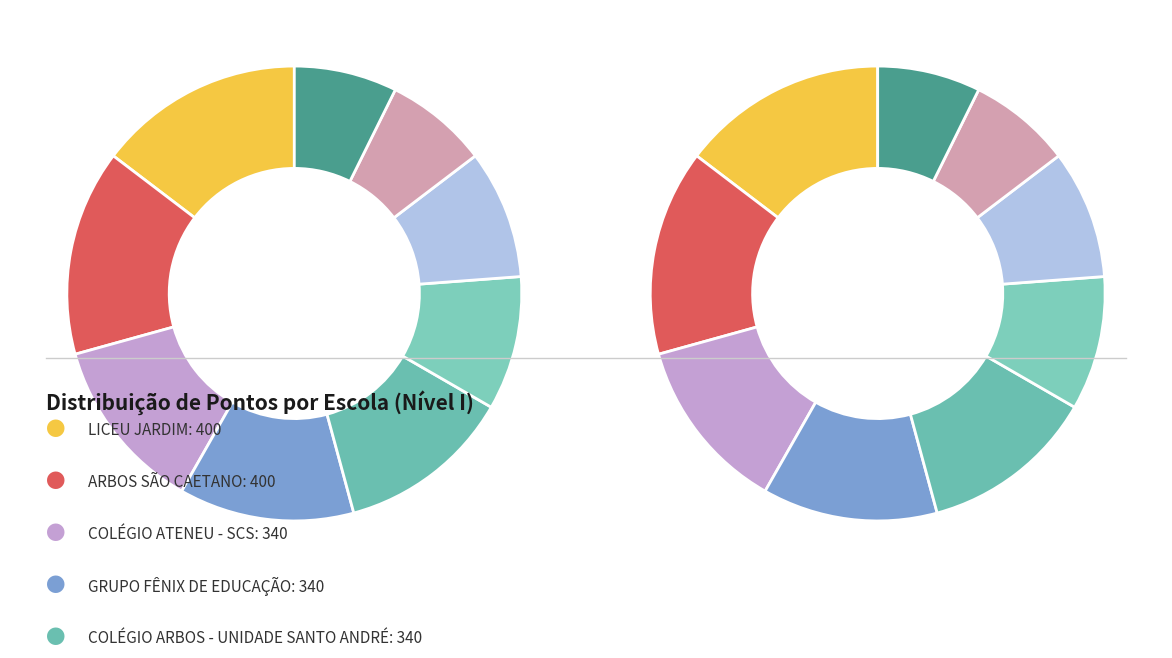

To the nearest percent, what percentage of the pie is ARBOS SÃO CAETANO?

15%